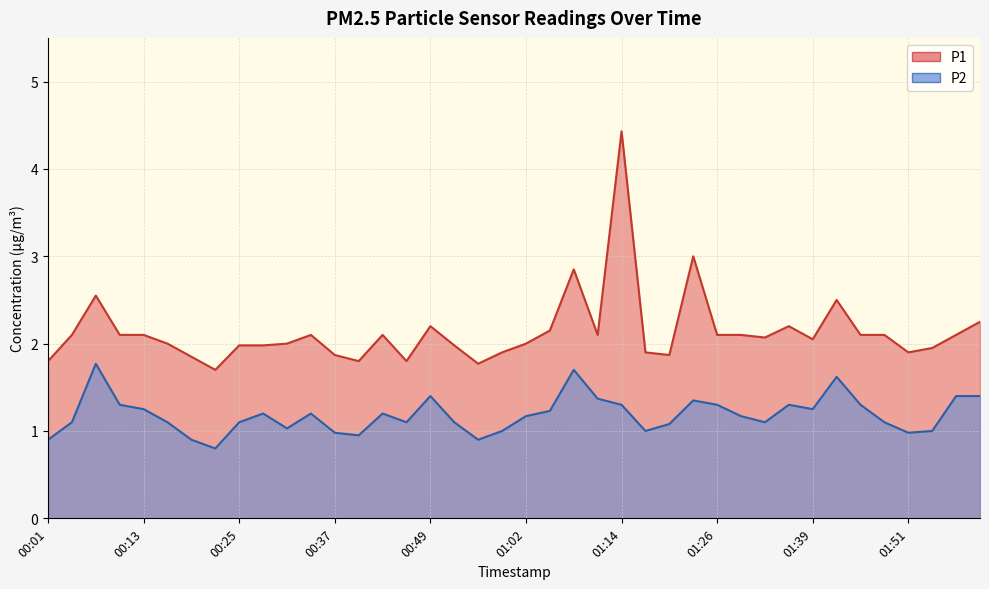

Between 00:07 and 00:43, which series saw the biggest shift?

P2